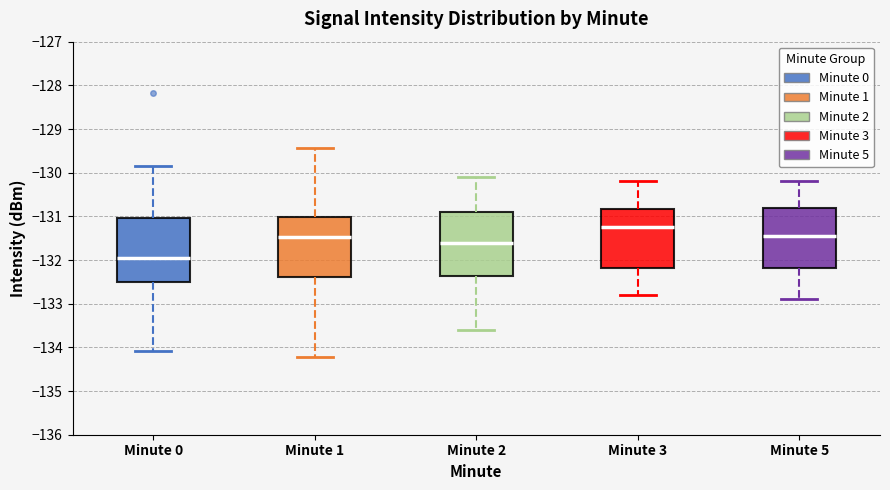

Reading left to right, transcribe this box plot: for each box, give where its median line is, the range the box spans, and where its two whiskers end, as read against the y-axis. The values are not printed on the chart, so give them approximately, as read against the axis.

Minute 0: median -132.0, box -132.5 to -131.0, whiskers -134.1 to -129.9
Minute 1: median -131.5, box -132.4 to -131.0, whiskers -134.2 to -129.4
Minute 2: median -131.6, box -132.4 to -130.9, whiskers -133.6 to -130.1
Minute 3: median -131.2, box -132.2 to -130.8, whiskers -132.8 to -130.2
Minute 5: median -131.4, box -132.2 to -130.8, whiskers -132.9 to -130.2